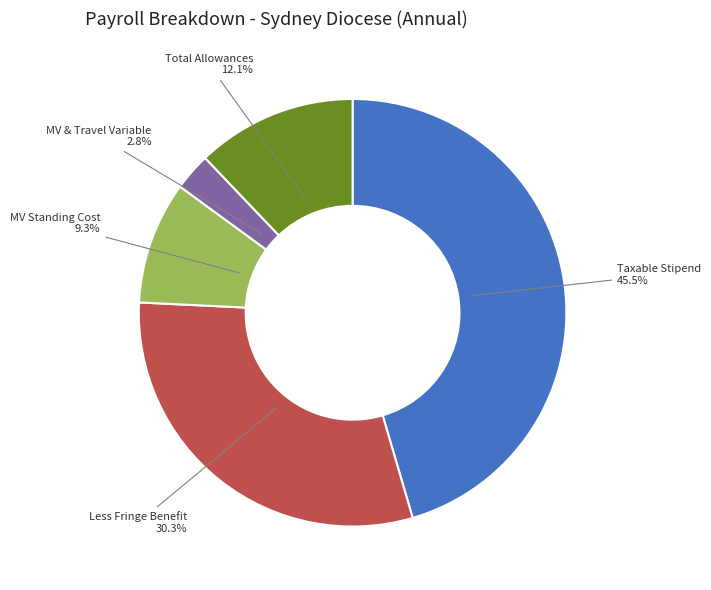

What is the ratio of the value at MV & Travel Variable to the value at MV Standing Cost?

0.3